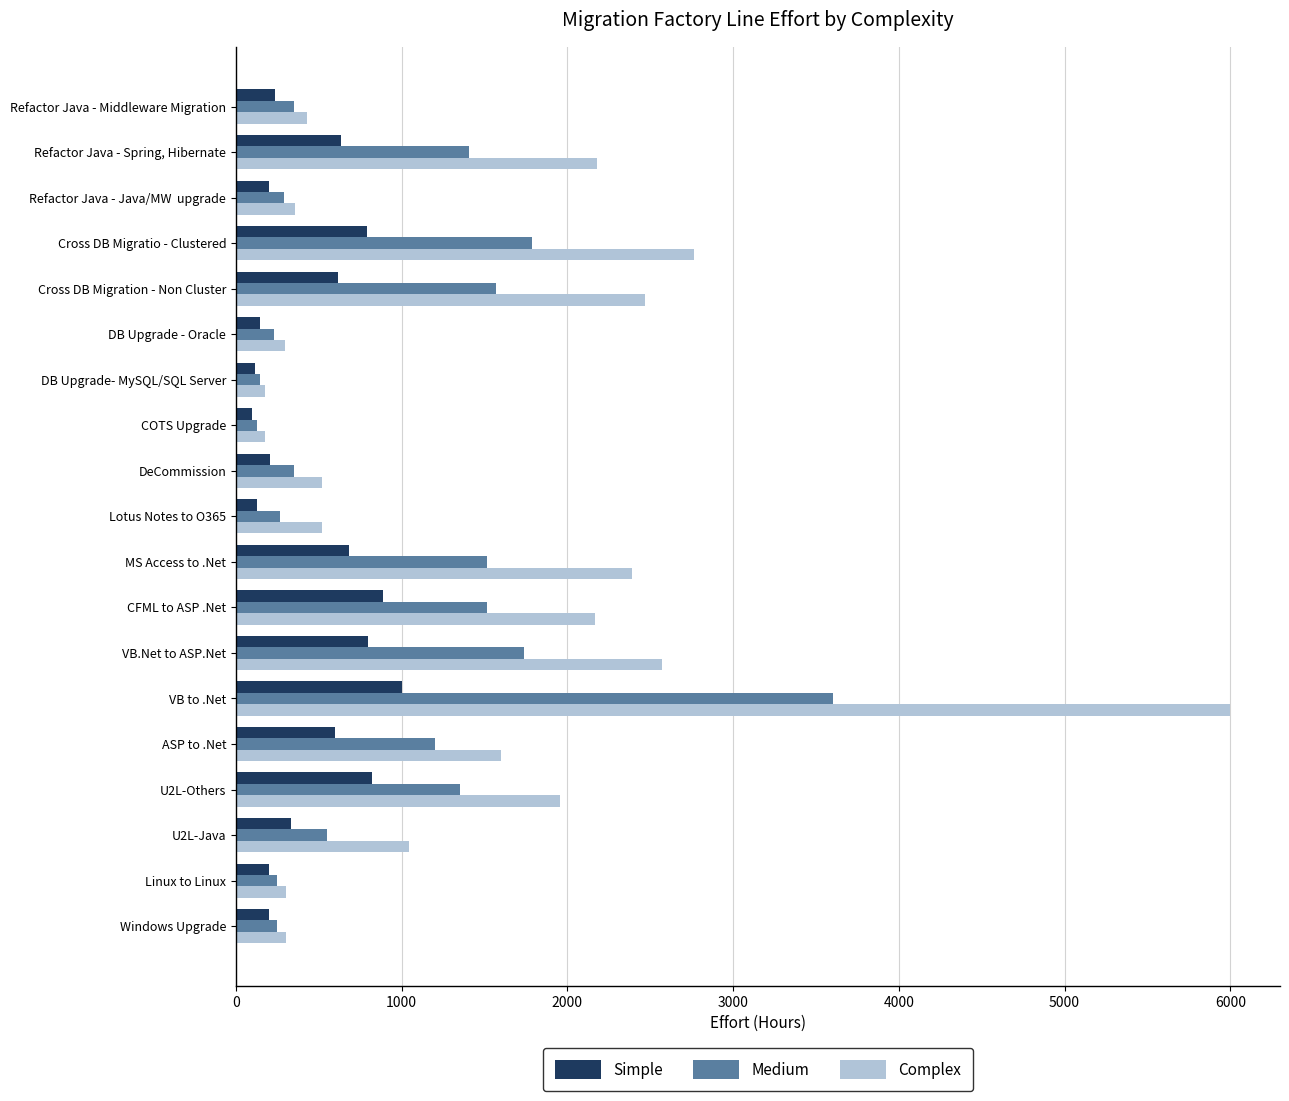

What is the difference between the maximum and minimum values in the Complex series?

5825